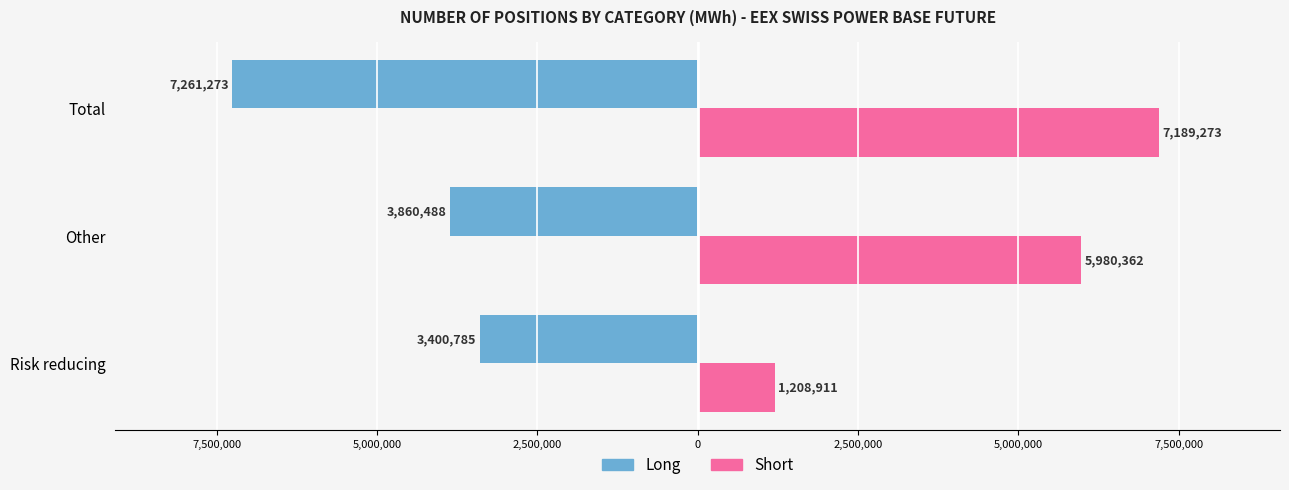

What are all the series names shown in the legend?

Long, Short